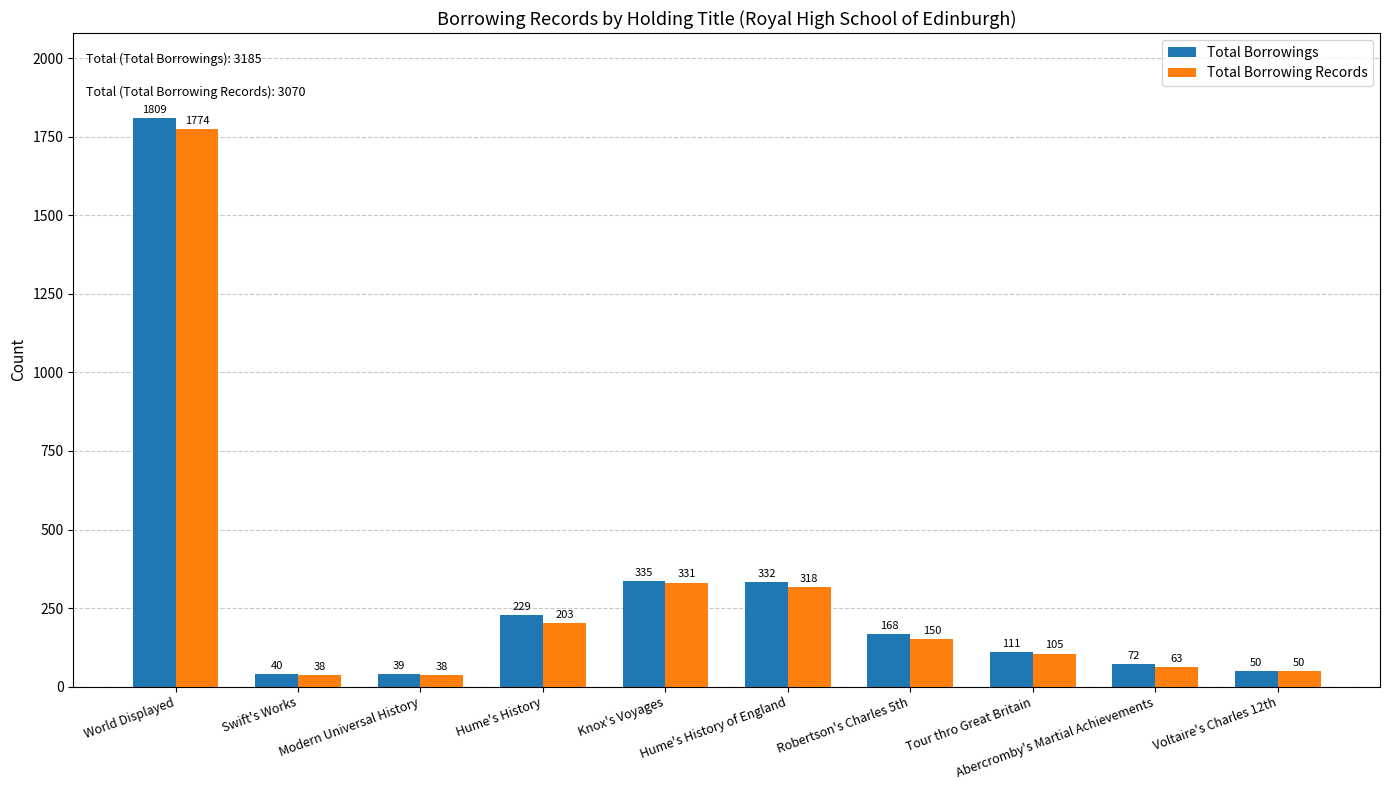

At which label does Total Borrowings first exceed 168?

World Displayed